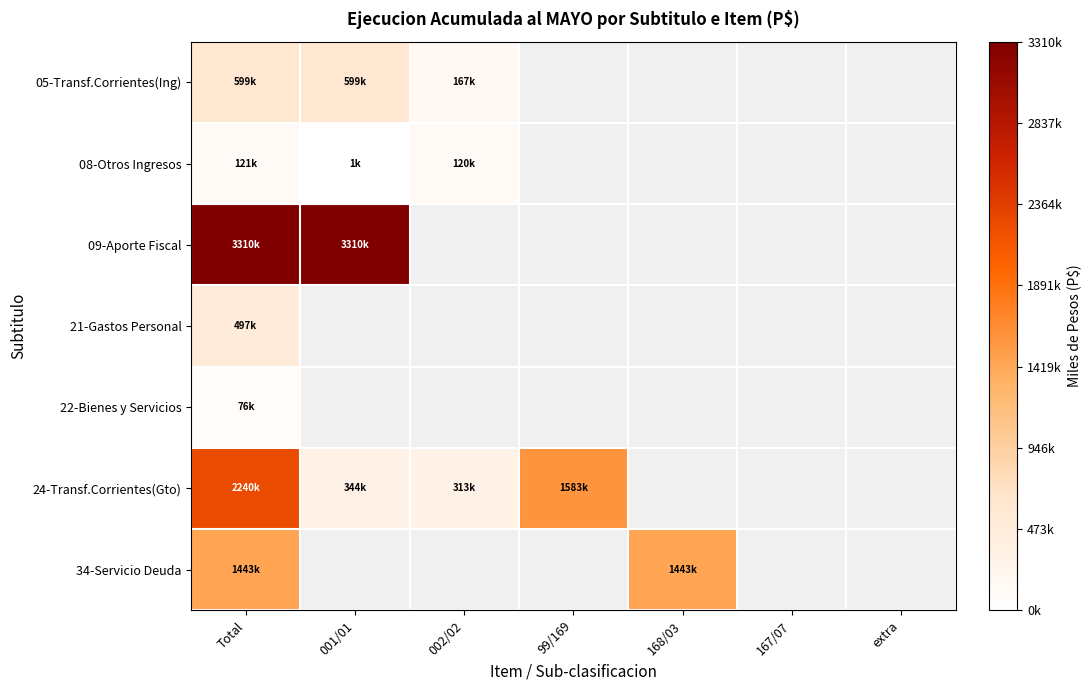

Count the number of data series in this chart.

7